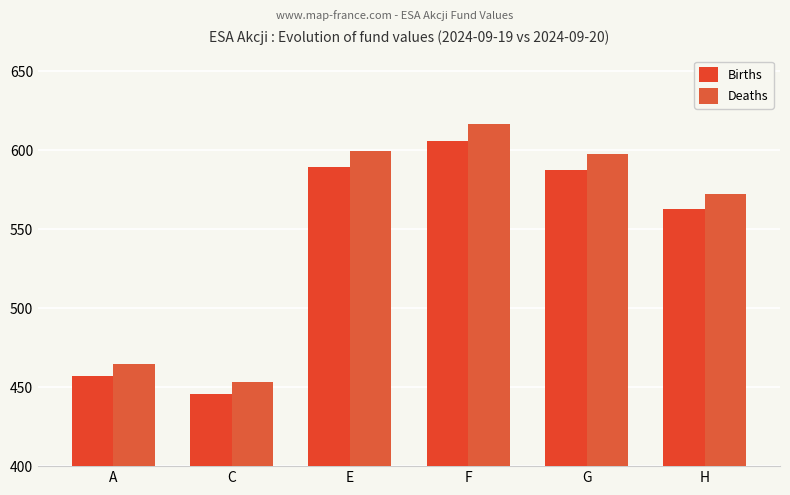

Which series changed the most between A and E?

Deaths